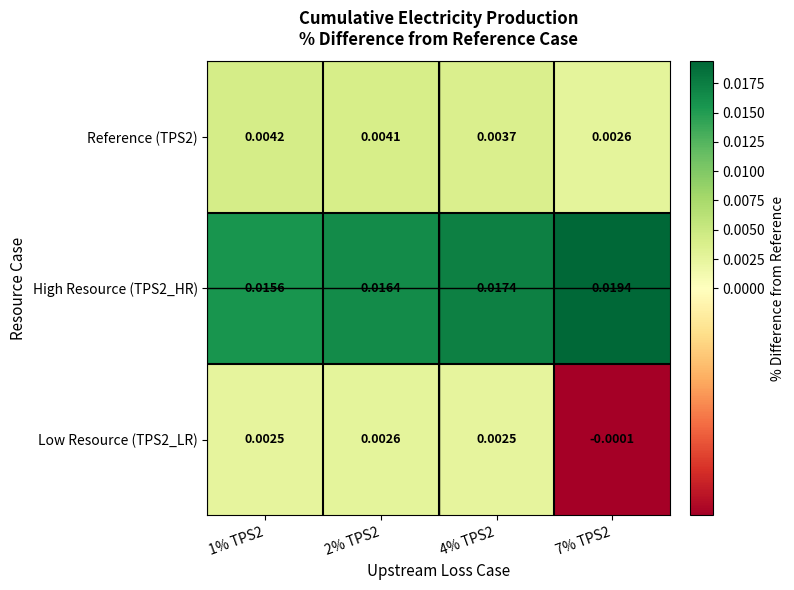

Which category has the highest value across all series?

7% TPS2